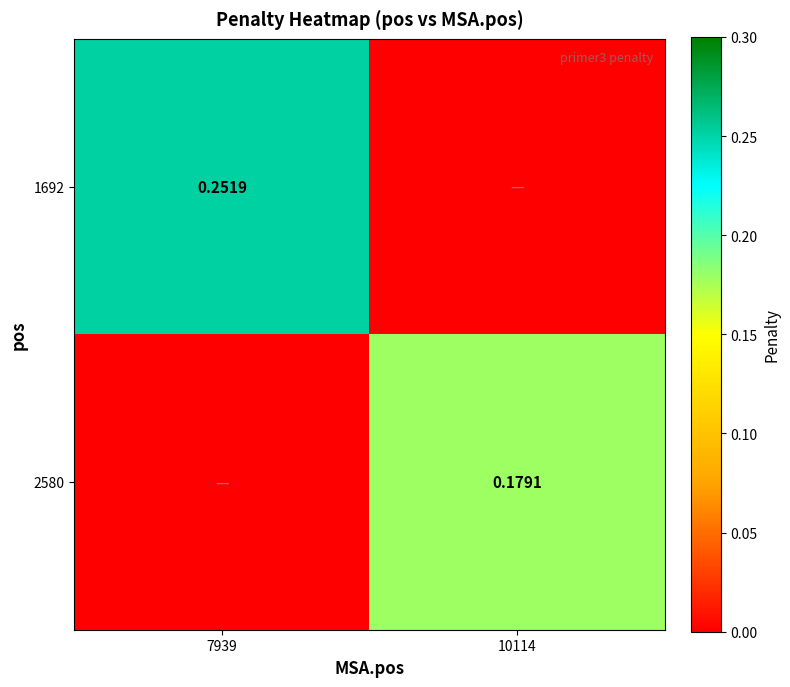

What is the sum of the 2580 values at 10114 and 7939?

0.2